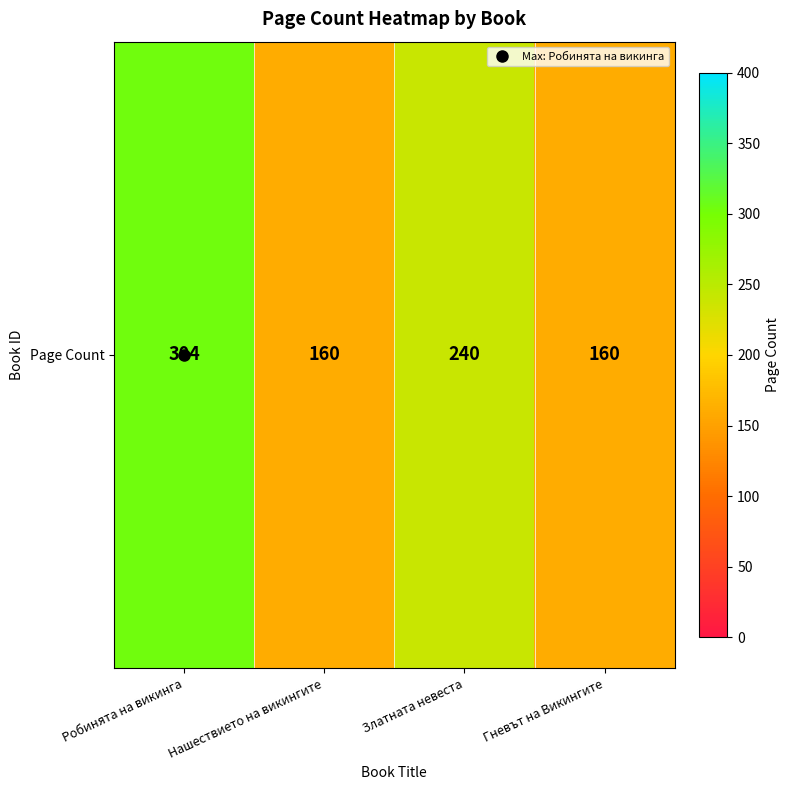

What is the change in value from Робинята на викинга to Златната невеста?

-64